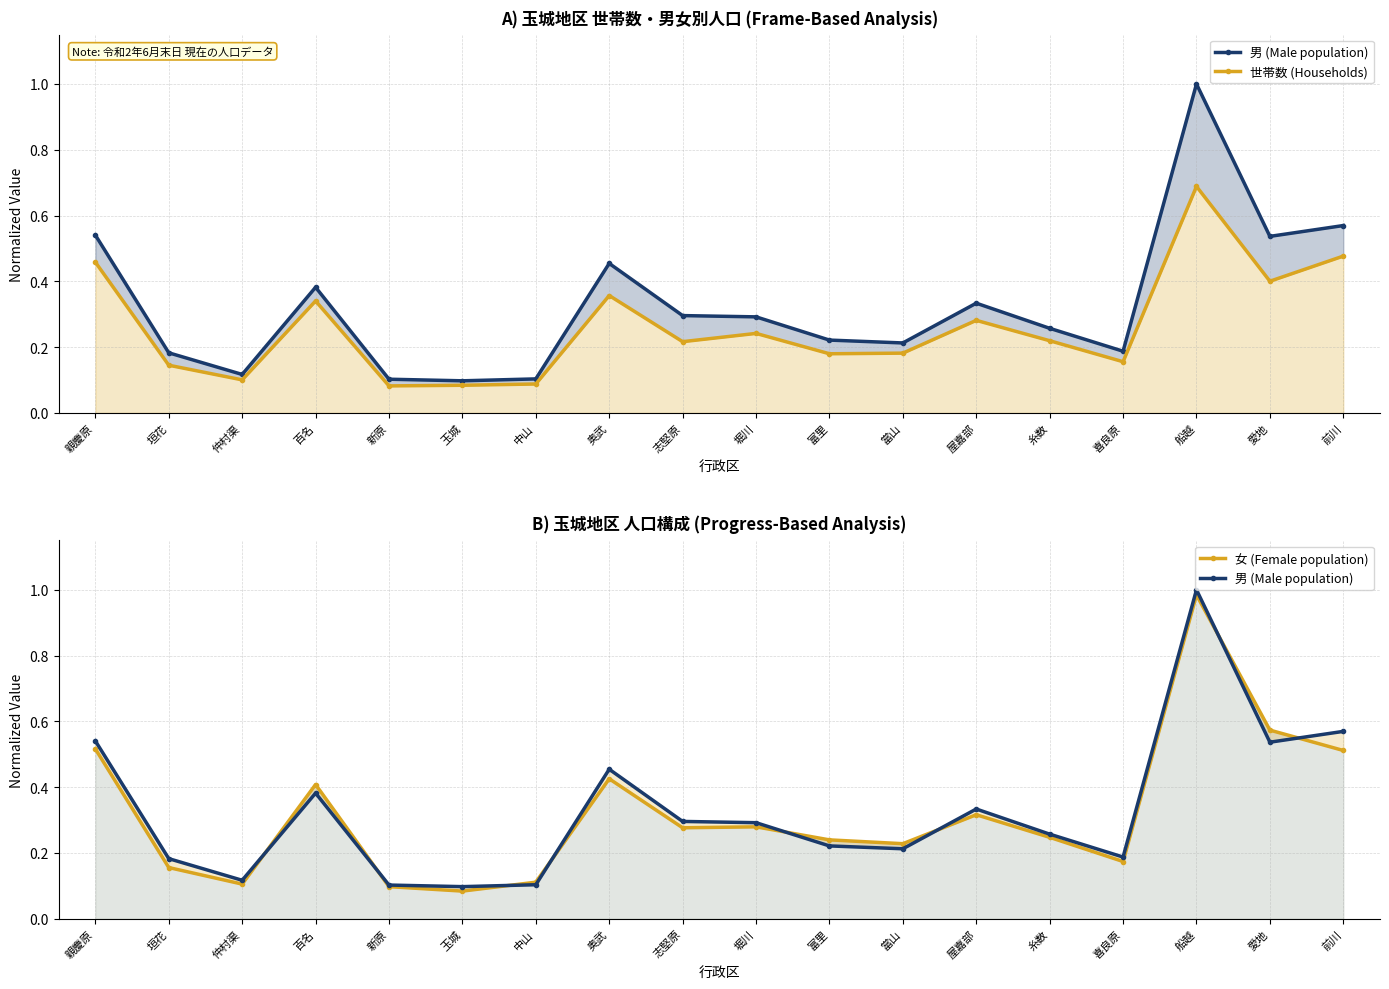

The 女 (Female population) series shows 0.5 at 船越. True or false?

False